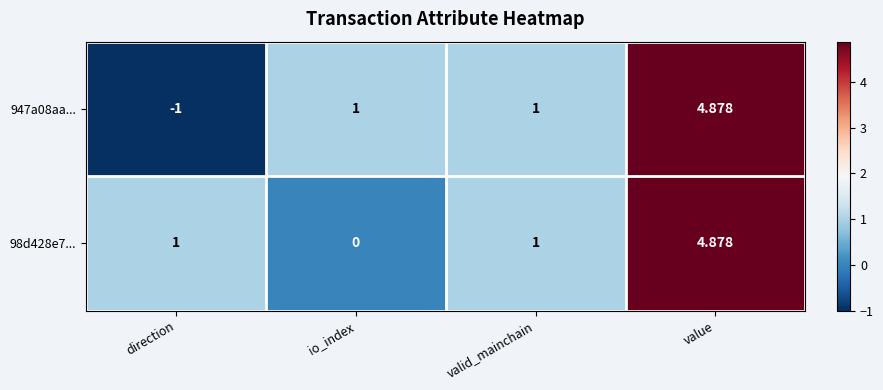

At which category does the chart reach its minimum across all series?

direction